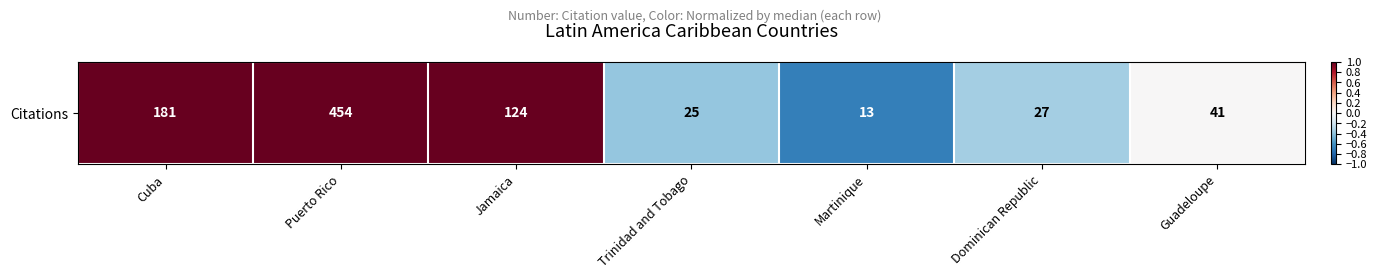

List the labels in order of value, smallest first.

Martinique, Trinidad and Tobago, Dominican Republic, Guadeloupe, Jamaica, Cuba, Puerto Rico